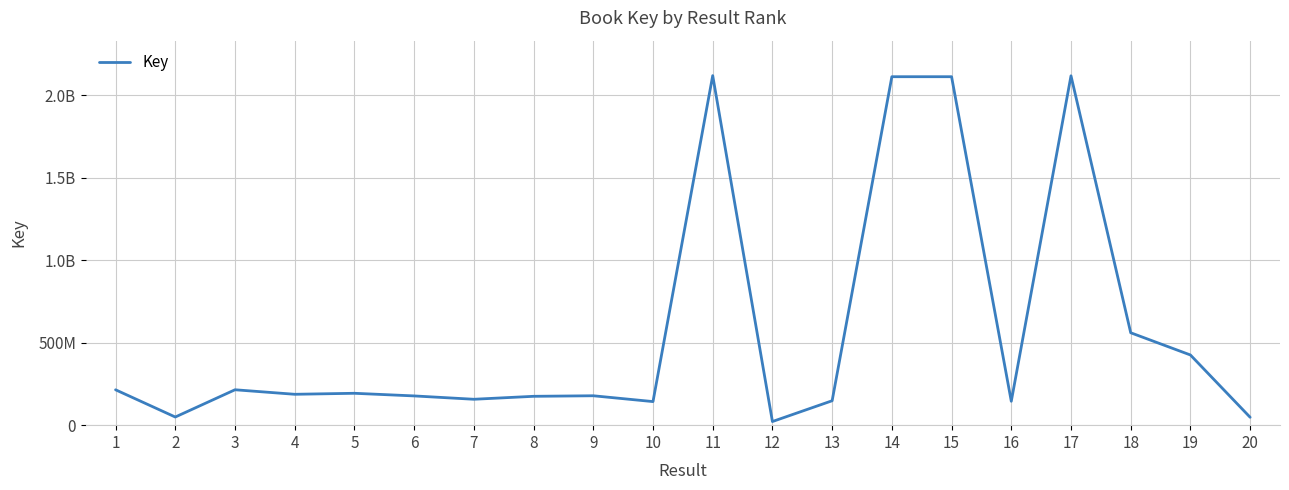

What is the change in value from 7 to 10?

-14101153